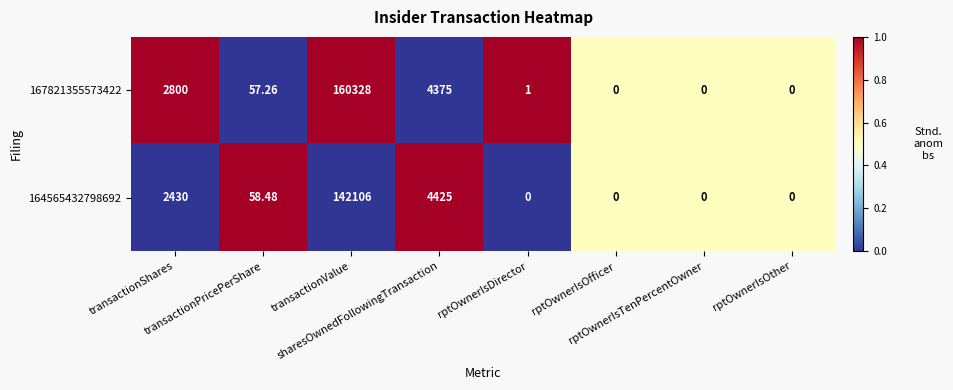

Rank the series at rptOwnerIsOfficer from lowest to highest value.

167821355573422, 164565432798692